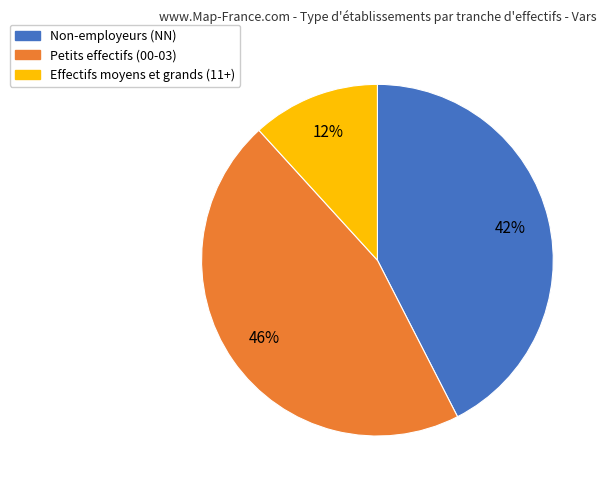

How many slices are in this pie chart?

3